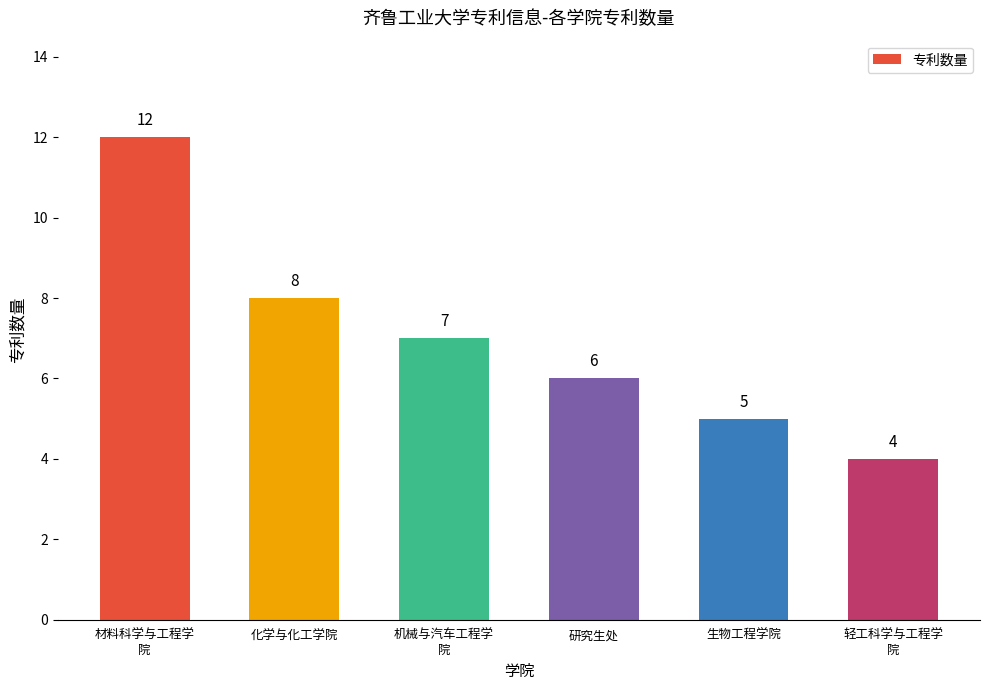

Reading left to right, what are all the values shown in this chart?

材料科学与工程学
院=12	化学与化工学院=8	机械与汽车工程学
院=7	研究生处=6	生物工程学院=5	轻工科学与工程学
院=4